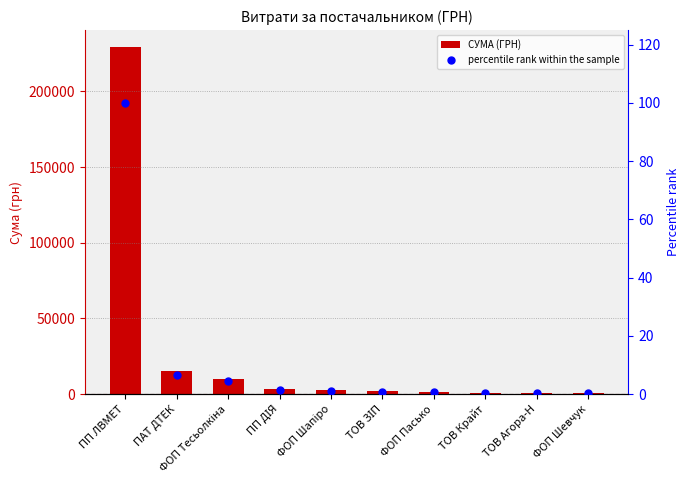

Which series has the largest Y range (max minus min)?

СУМА (ГРН)